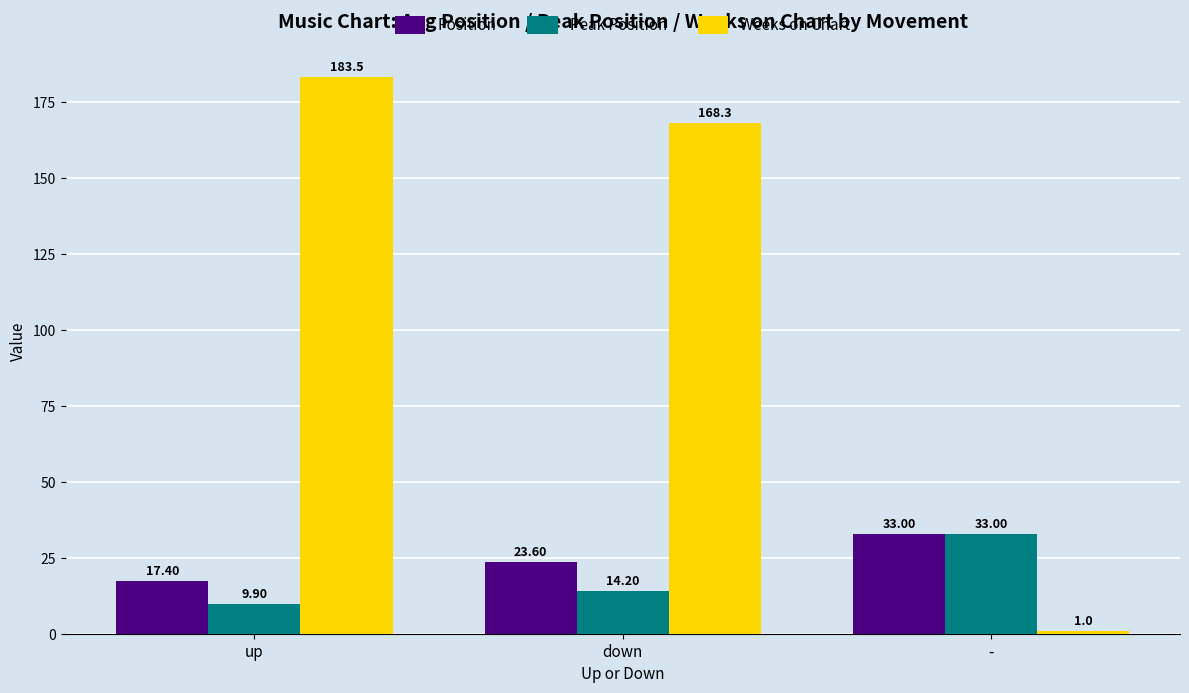

Reading left to right, transcribe all the data shown in this chart.

Position: 17.4	23.6	33.0
Peak Position: 9.9	14.2	33.0
Weeks on Chart: 183.5	168.3	1.0